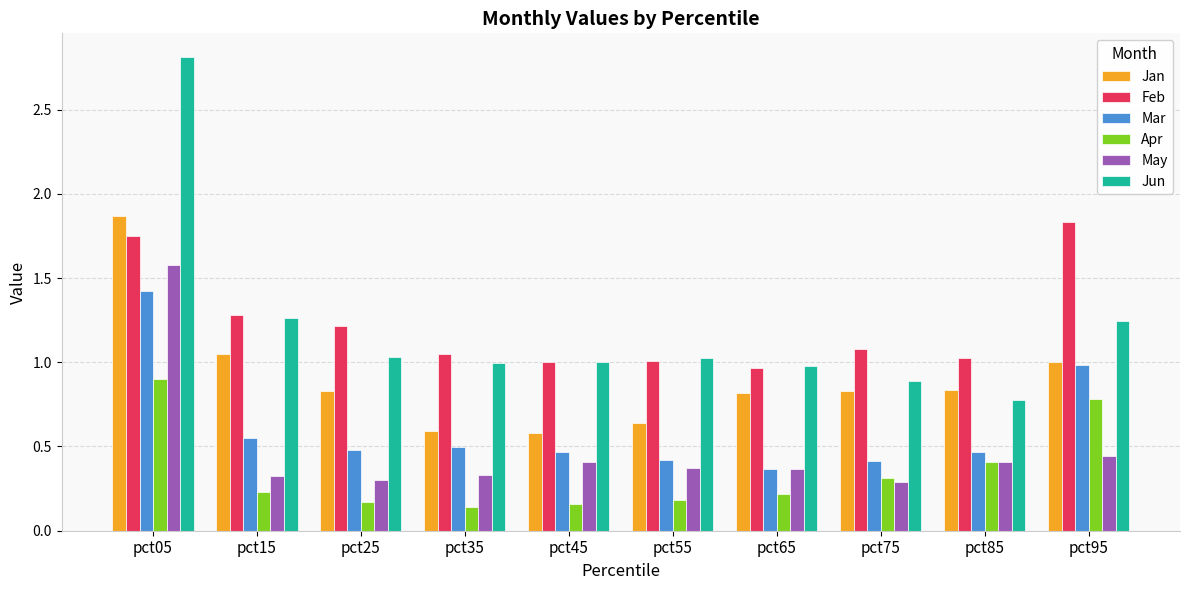

What is the maximum value shown in the chart?

2.8